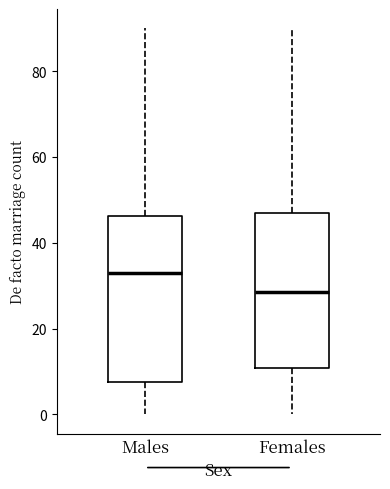

Which box has the highest median line?

Males